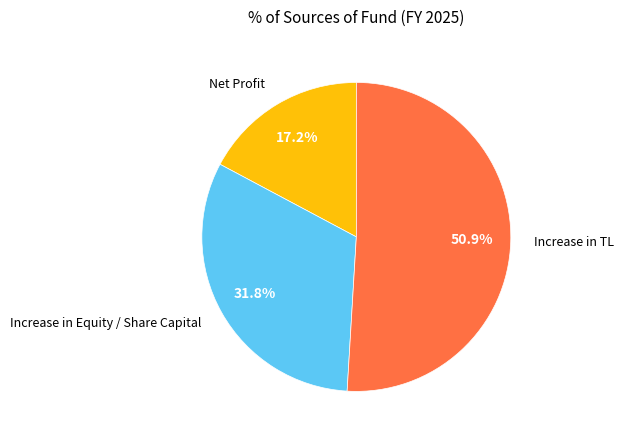

Is there any slice that represents more than half of the pie?

Yes